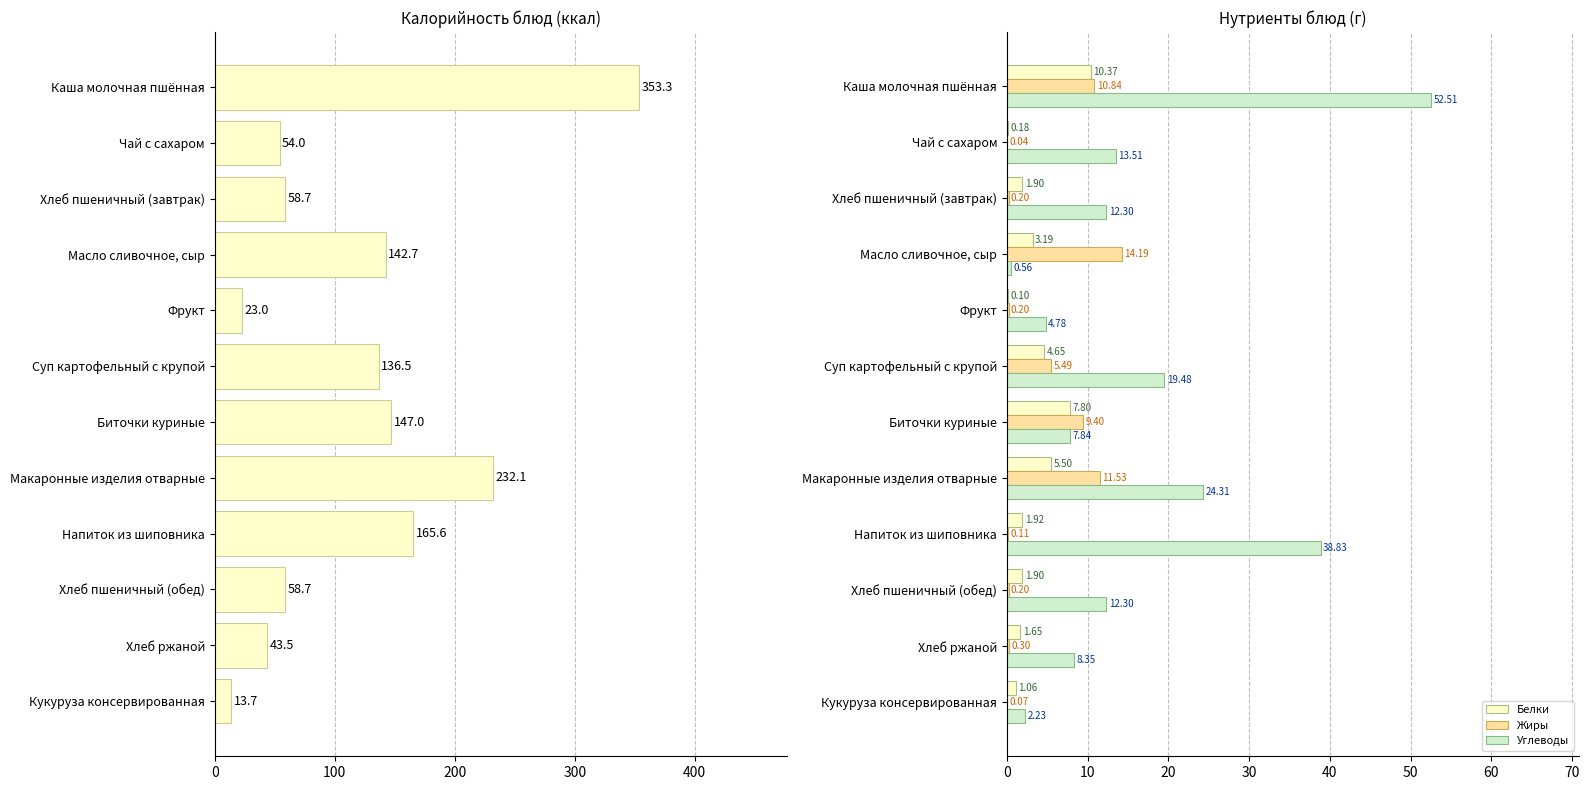

Which series has the largest total across all categories?

Калорийность